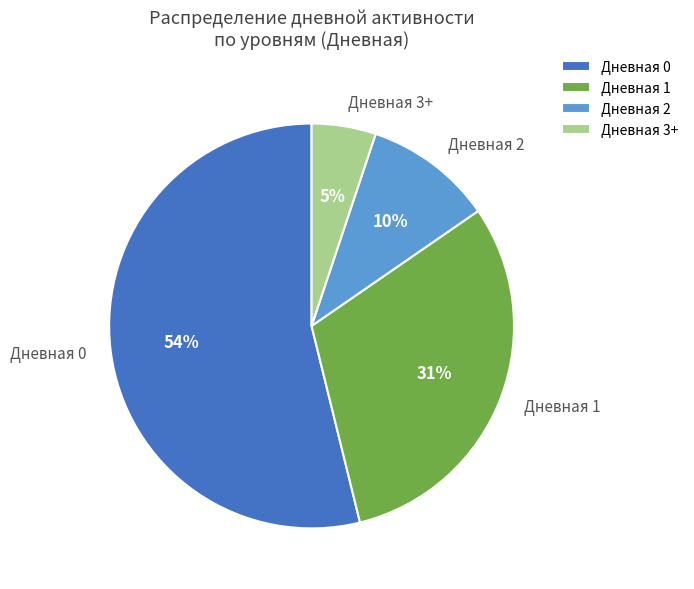

Combined, do Дневная 0 and Дневная 2 account for over 50%?

Yes